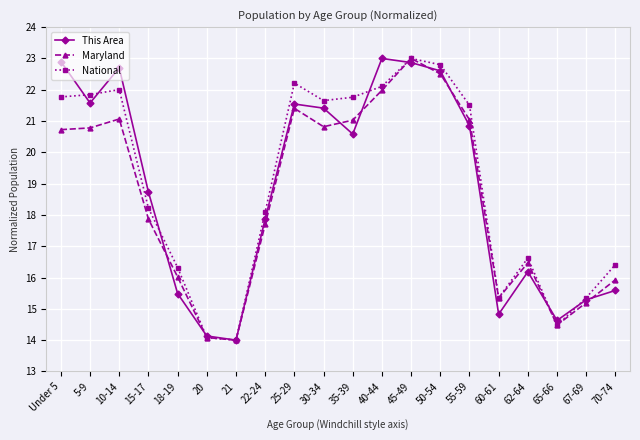

Between which two adjacent categories do This Area and National first intersect?

Under 5 and 5-9